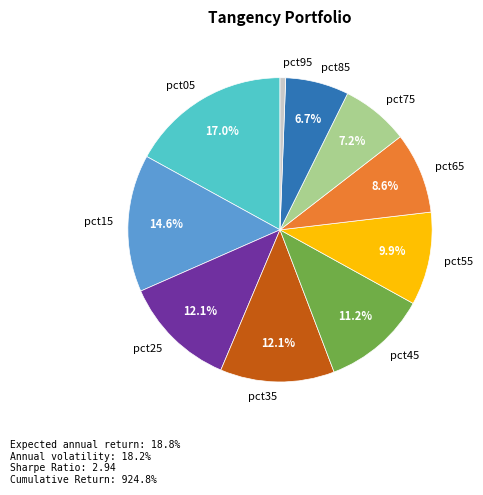

Combined, do pct95 and pct45 account for over 50%?

No